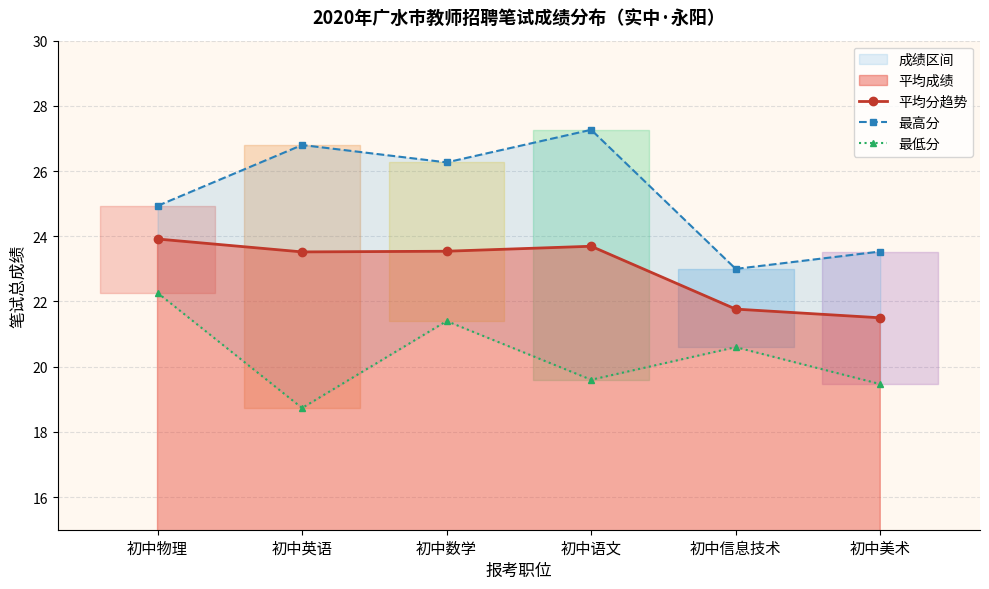

Which series changed the most between 初中数学 and 初中信息技术?

最高分